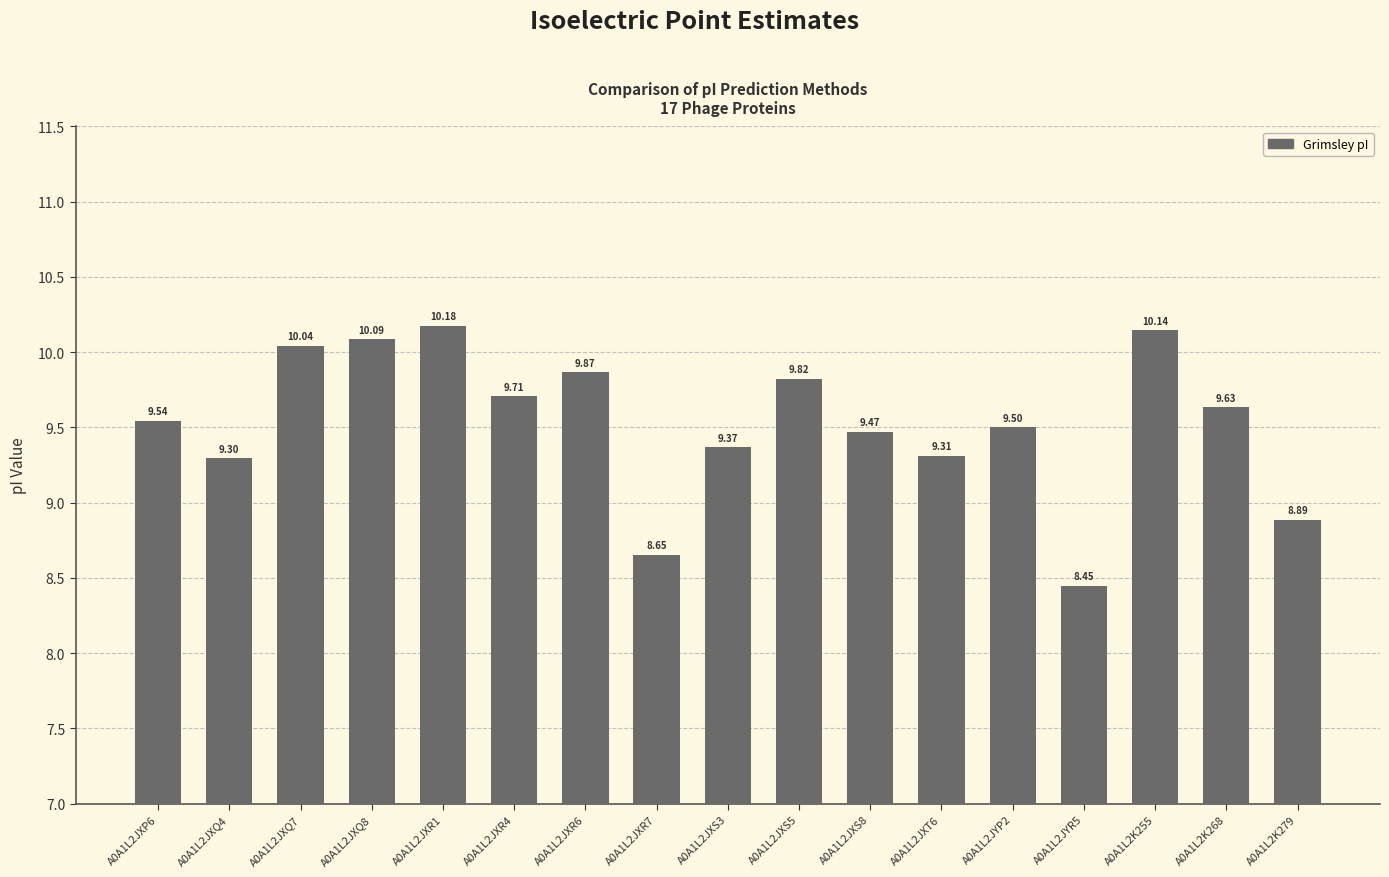

Between A0A1L2JXR7 and A0A1L2JXS5, which is larger?

A0A1L2JXS5